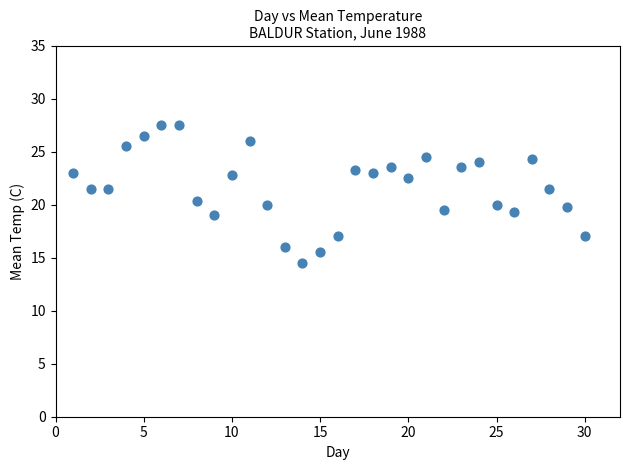

What is the range of X values (max minus min)?

29.0